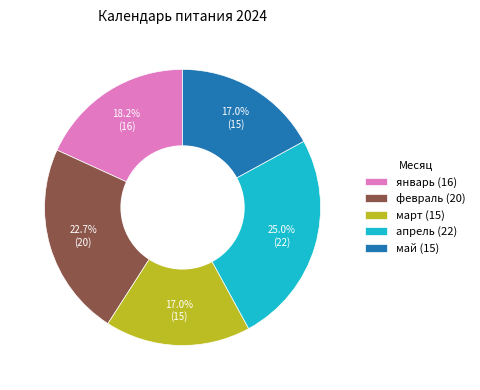

Combined, what portion of the pie is январь and март?

35.2%